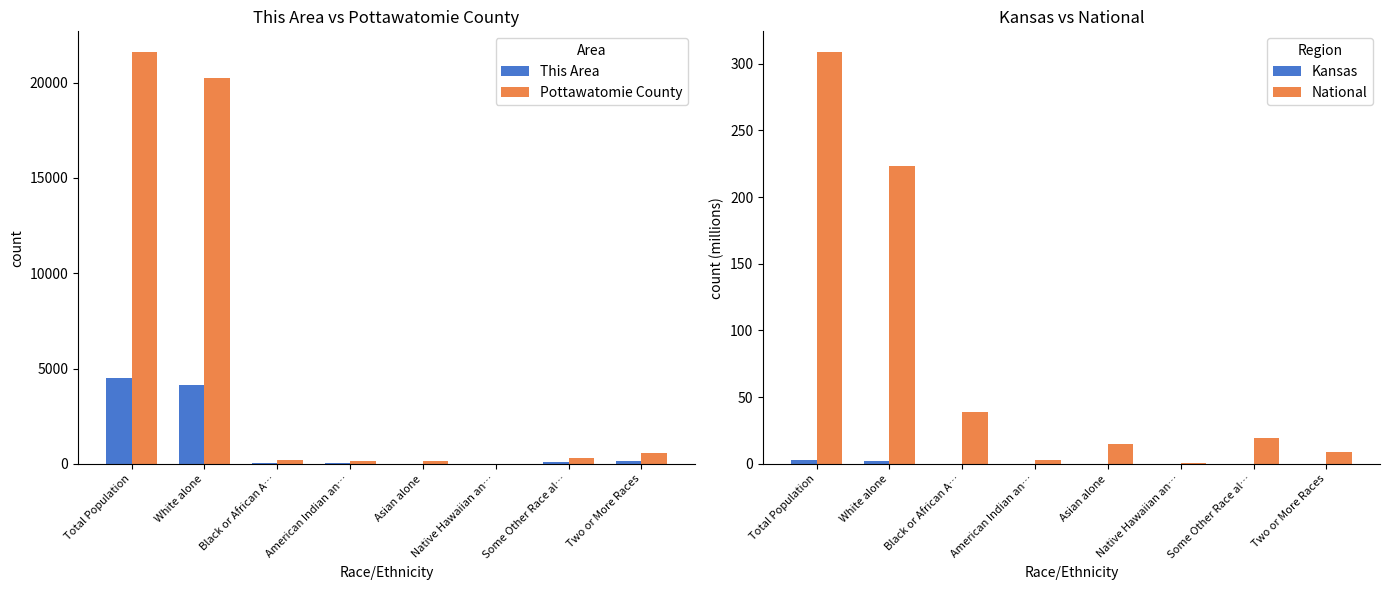

What is the label of the 3rd bar from the left?

Black or African A…